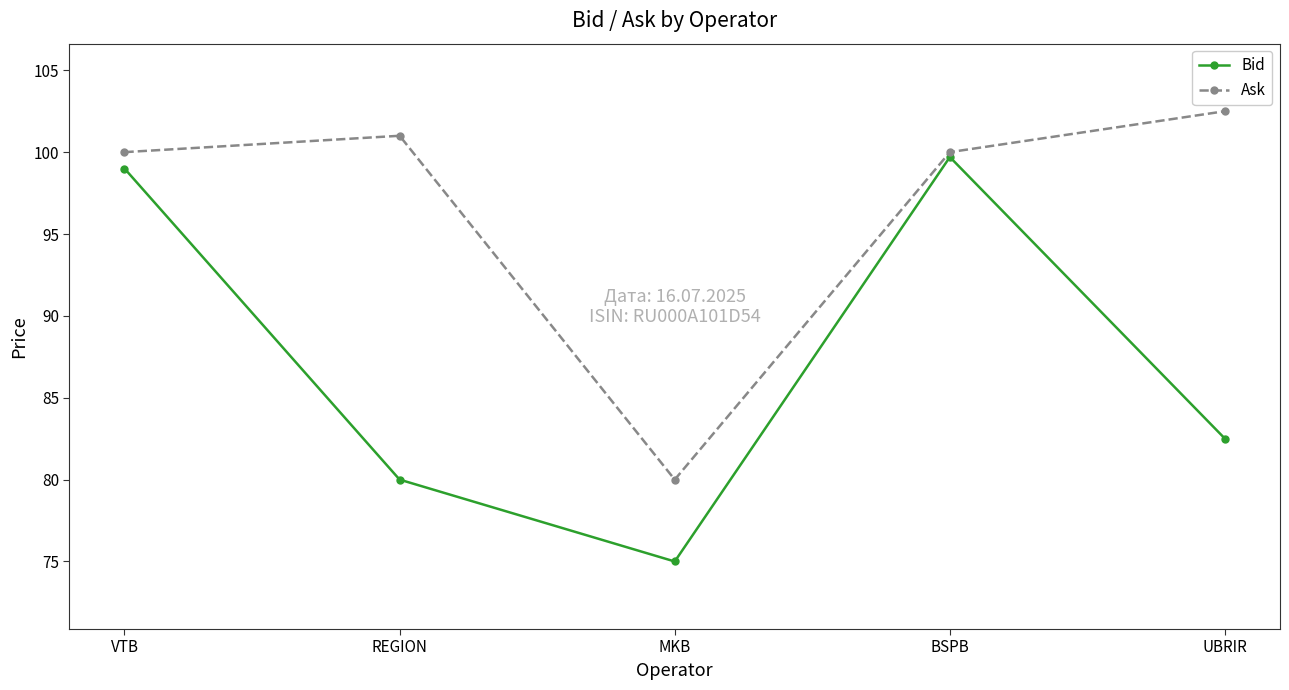

True or false: Bid and Ask intersect in this chart.

False